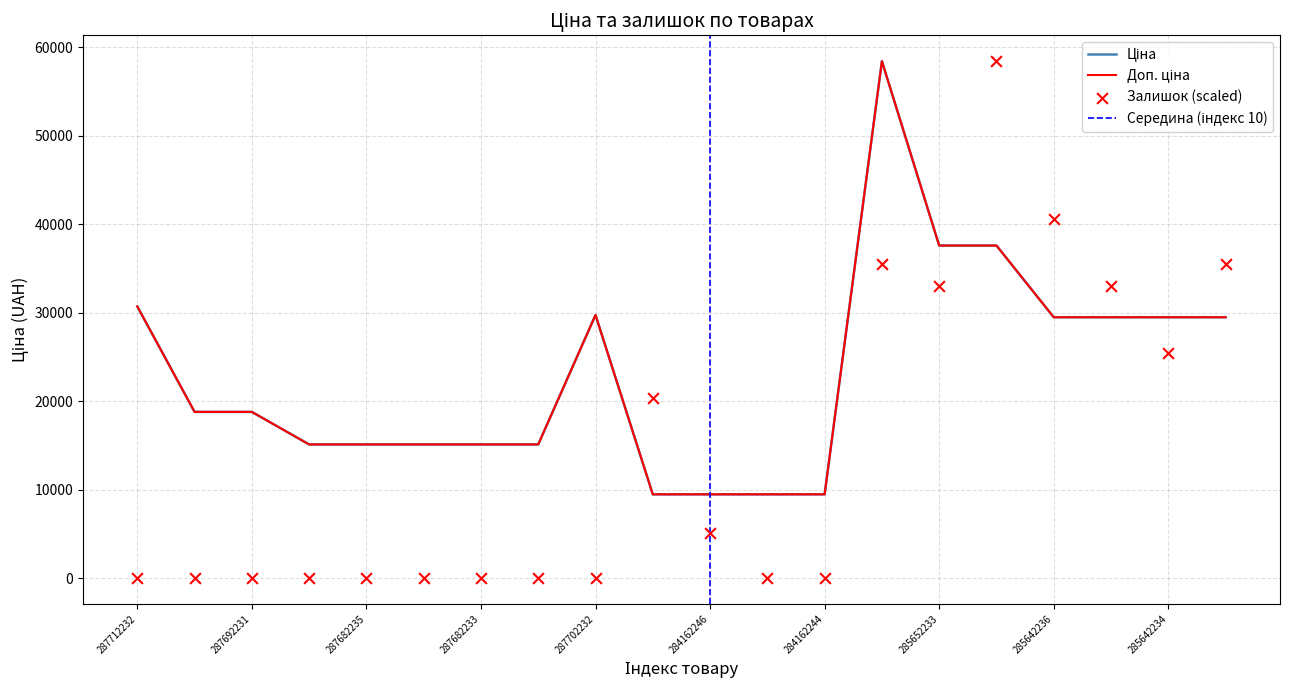

At which category is the sum across all series the highest?

285662232